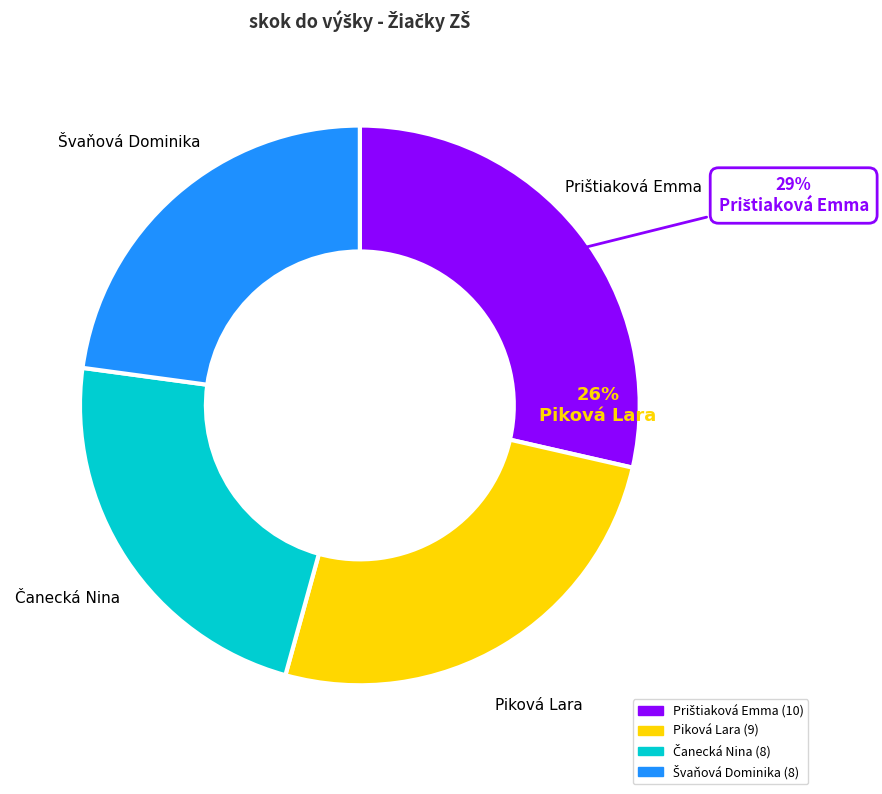

To the nearest percent, what is the average slice percentage?

25%